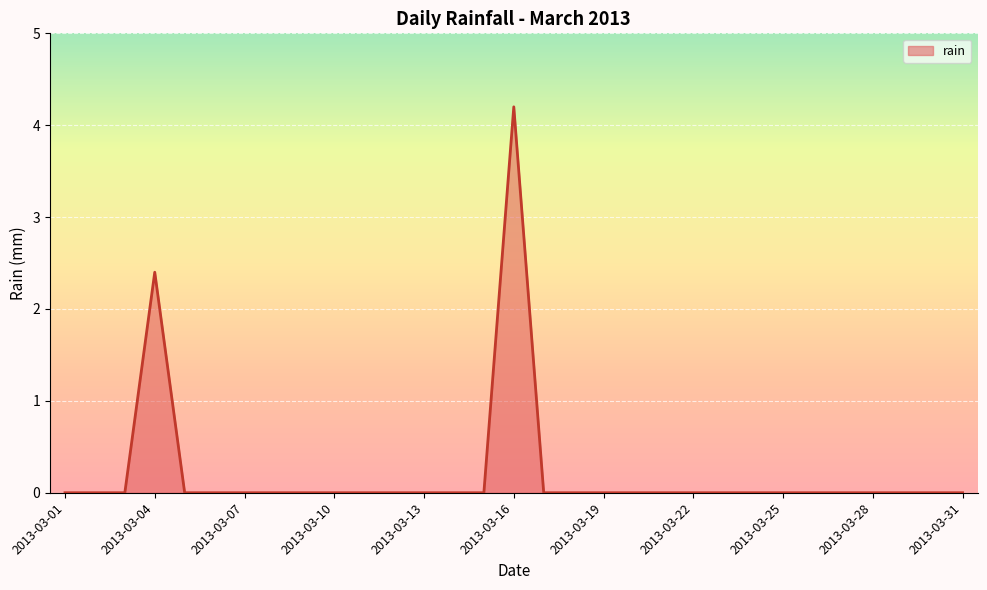

Count the number of categories in the chart.

31